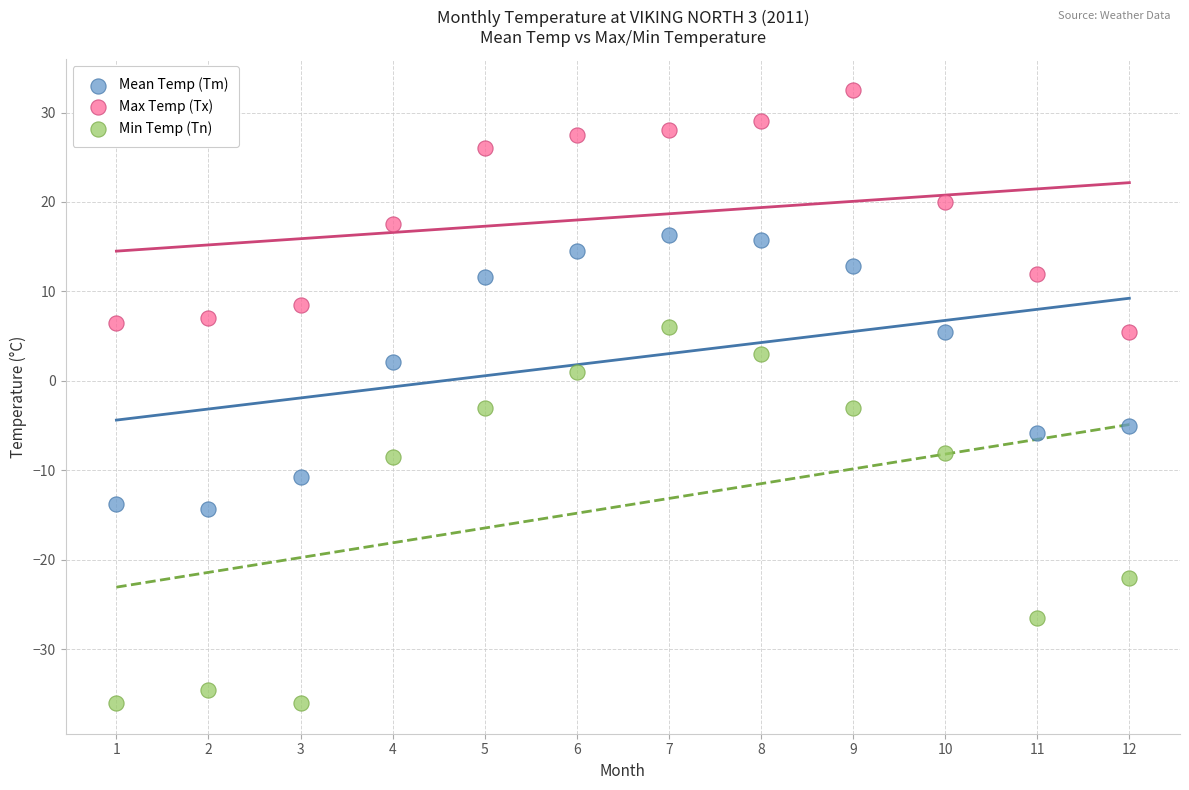

Across all data points, what is the range of X values (max minus min)?

11.0